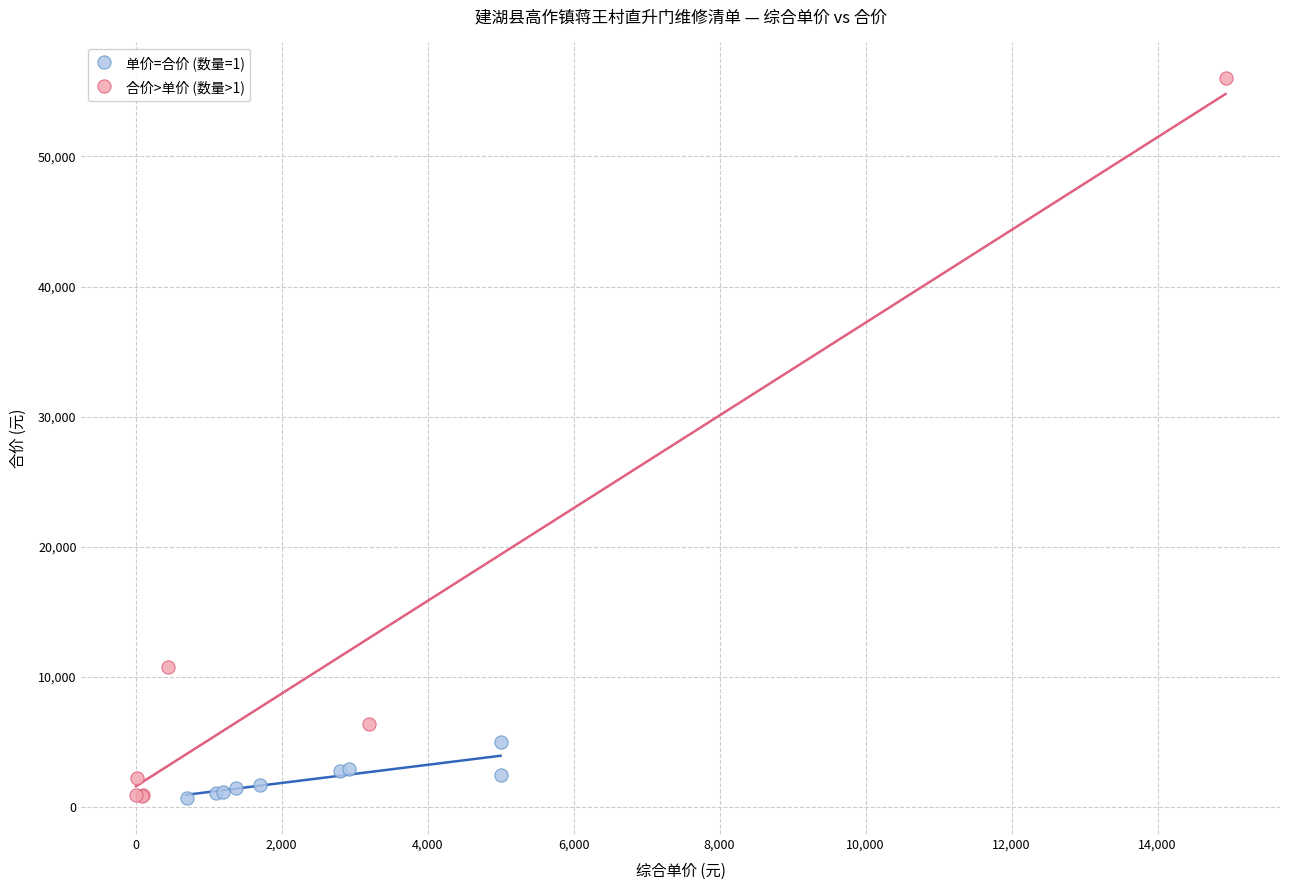

Which series contains the highest Y value?

合价>单价 (数量>1)